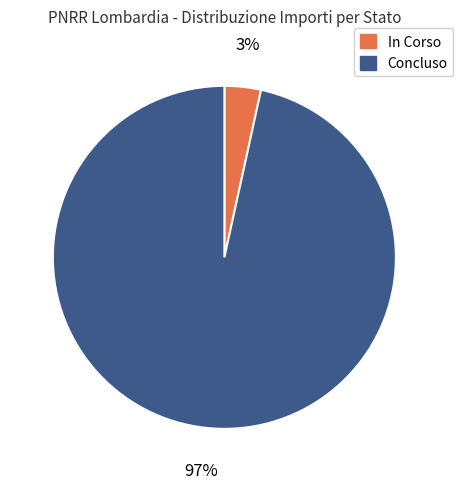

Is it true that Concluso is 97% of the pie?

True